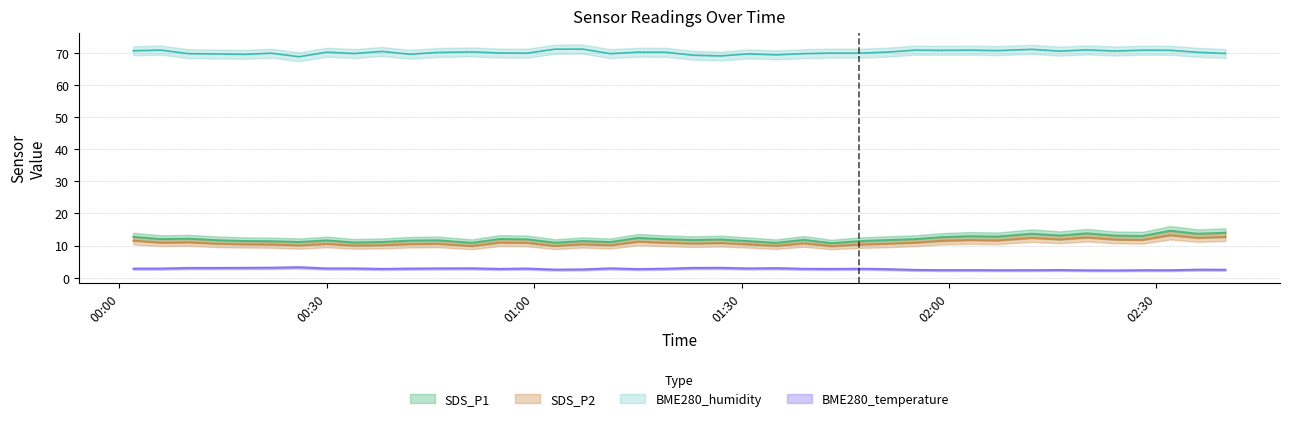

At which category does BME280_humidity reach its first local valley?

2020/12/20 00:18